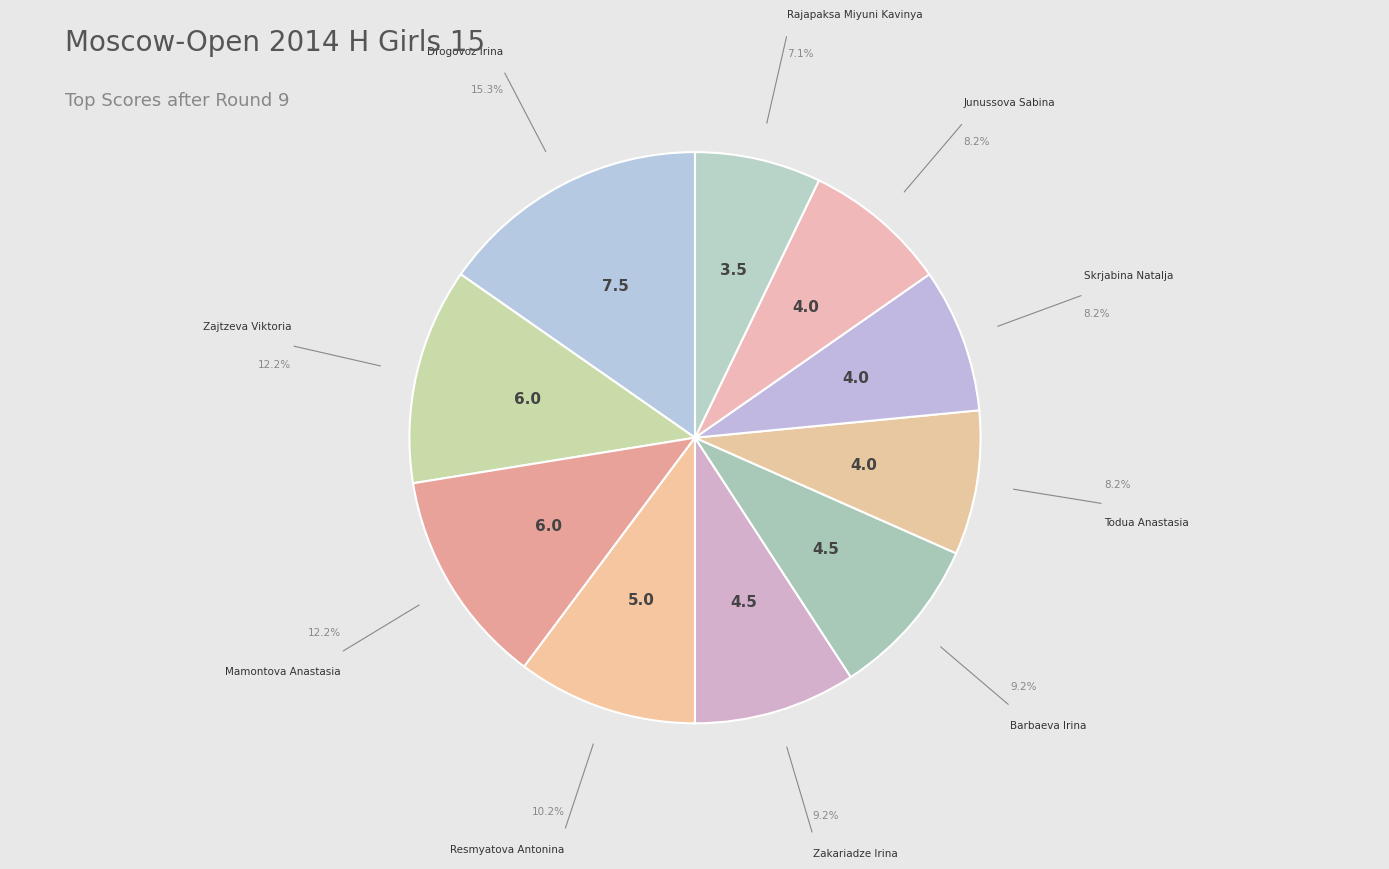

How many slices are in this pie chart?

10